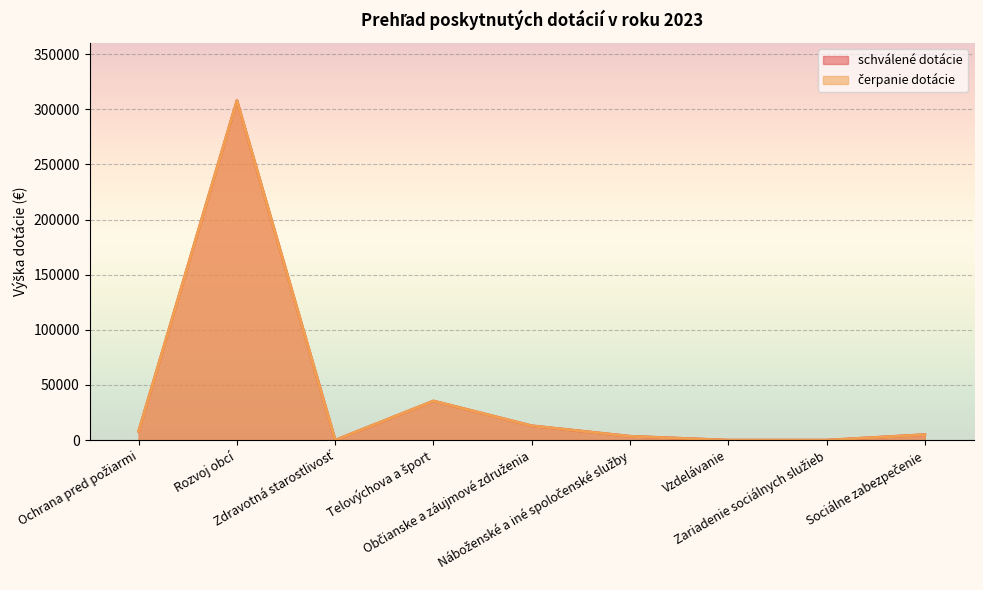

True or false: schválené dotácie and čerpanie dotácie intersect in this chart.

False